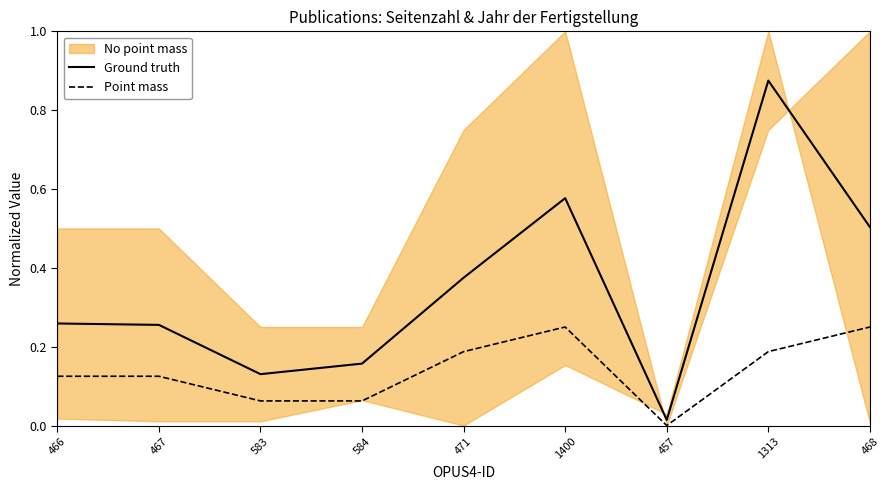

What is the spread (max minus min) of values at 584?

0.1